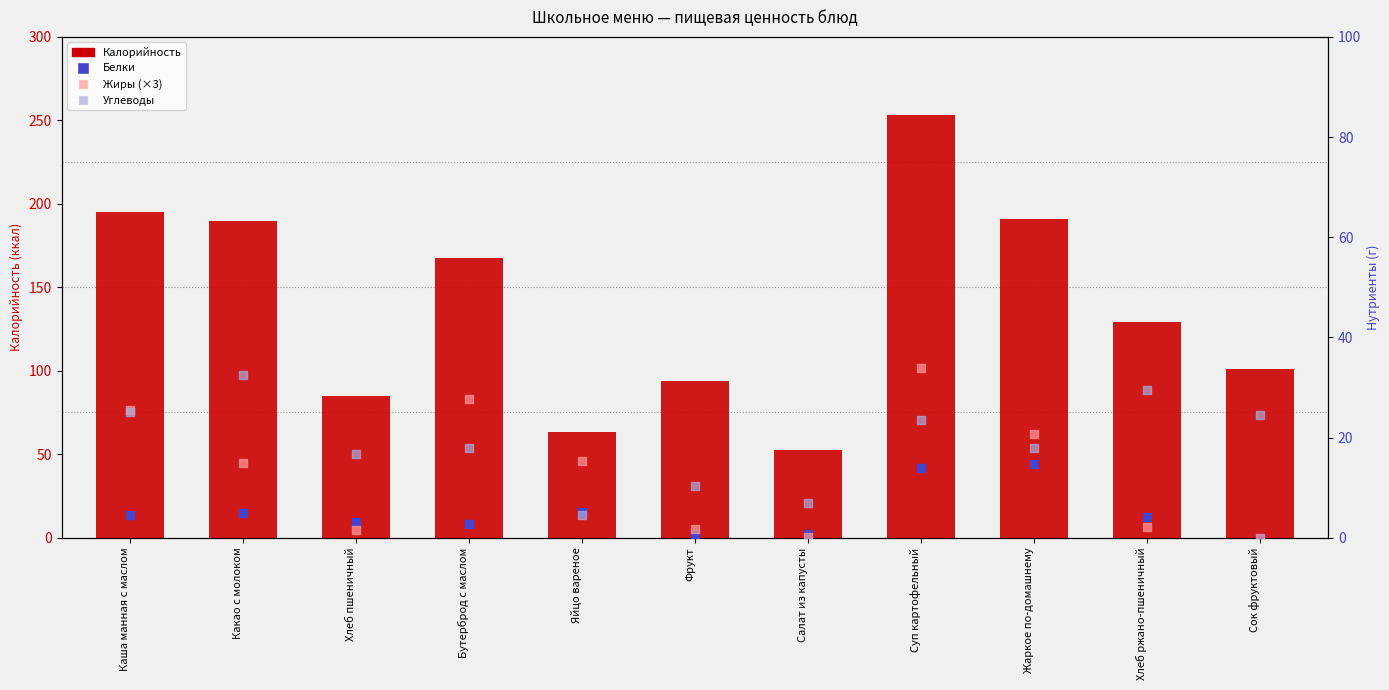

At which category is the sum across all series the highest?

Суп картофельный